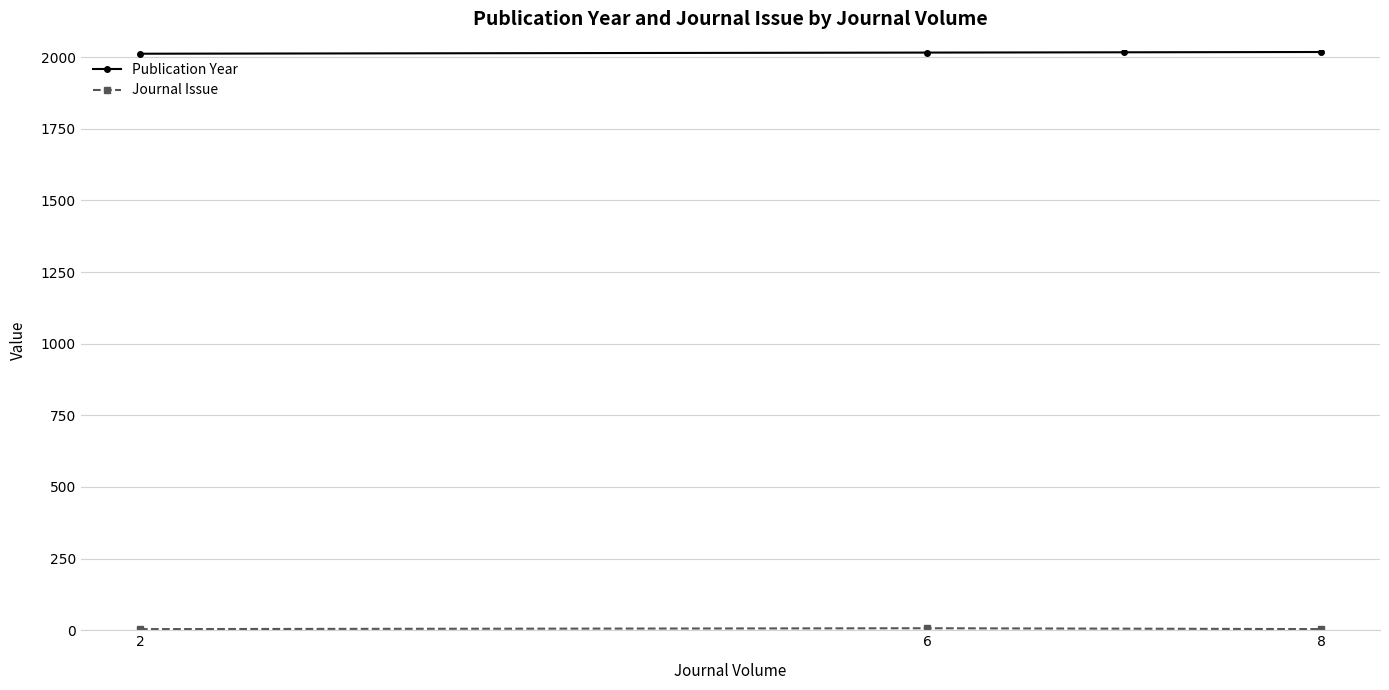

What is the minimum value for Publication Year?

2012